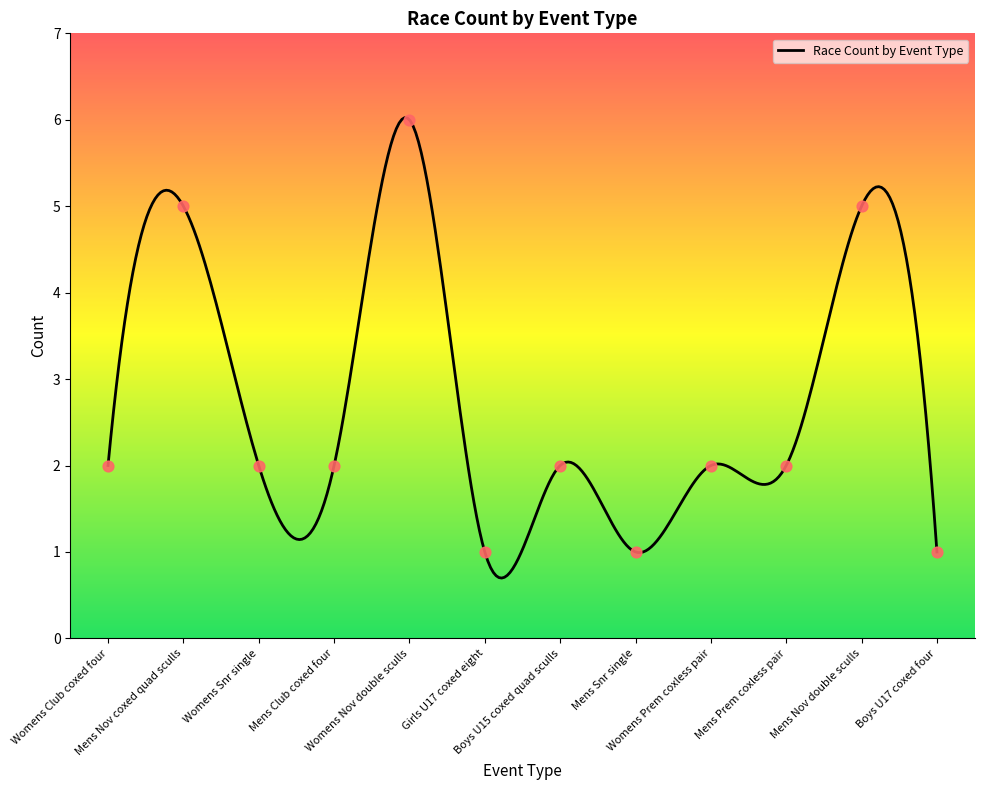

Between Womens Nov quad and Womens Nov double sculls, which is larger?

Womens Nov double sculls